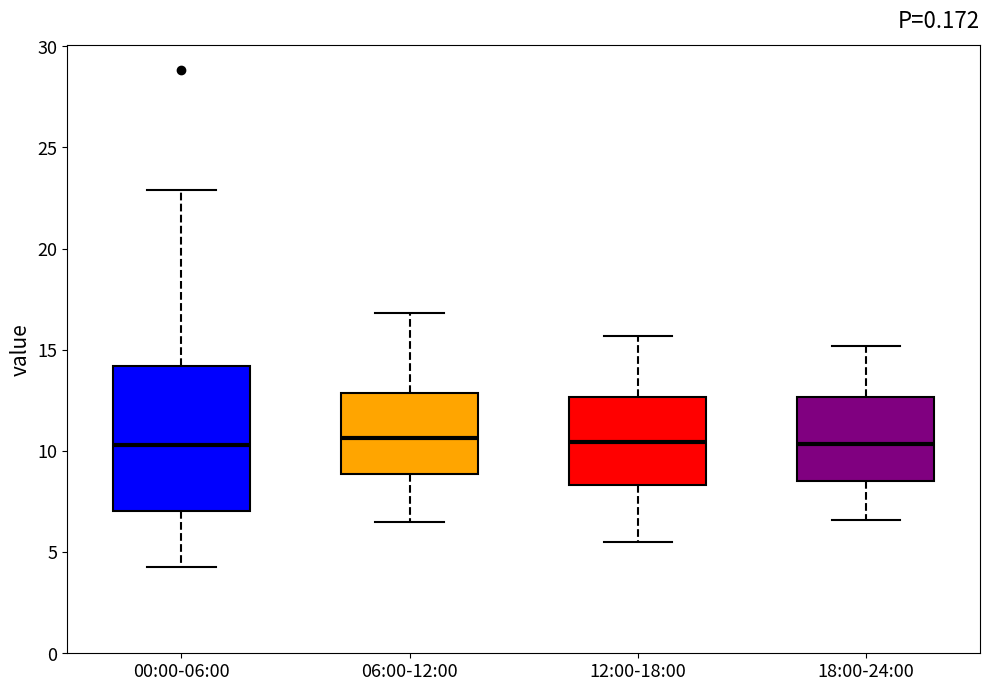

Which box is the tallest, from its lower edge to its upper edge?

00:00-06:00